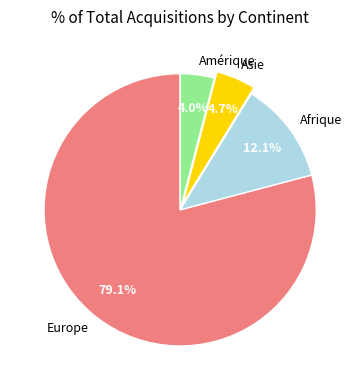

To the nearest percent, what is the difference between the largest and smallest slice percentages?

75%